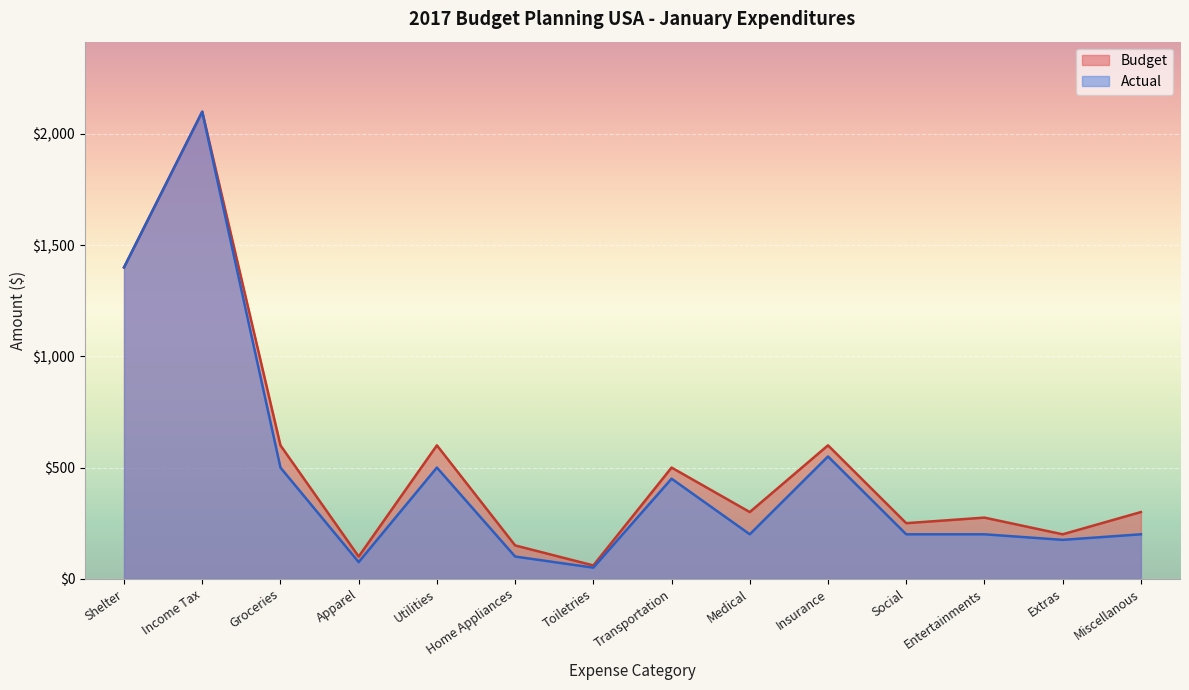

True or false: Budget and Actual intersect in this chart.

False